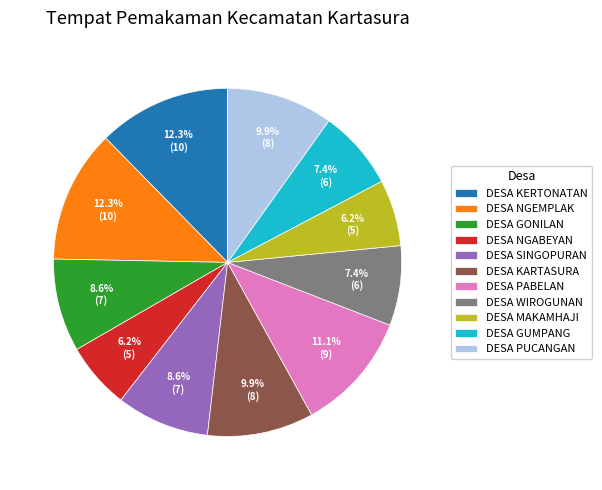

To the nearest percent, what is the average slice percentage?

9%